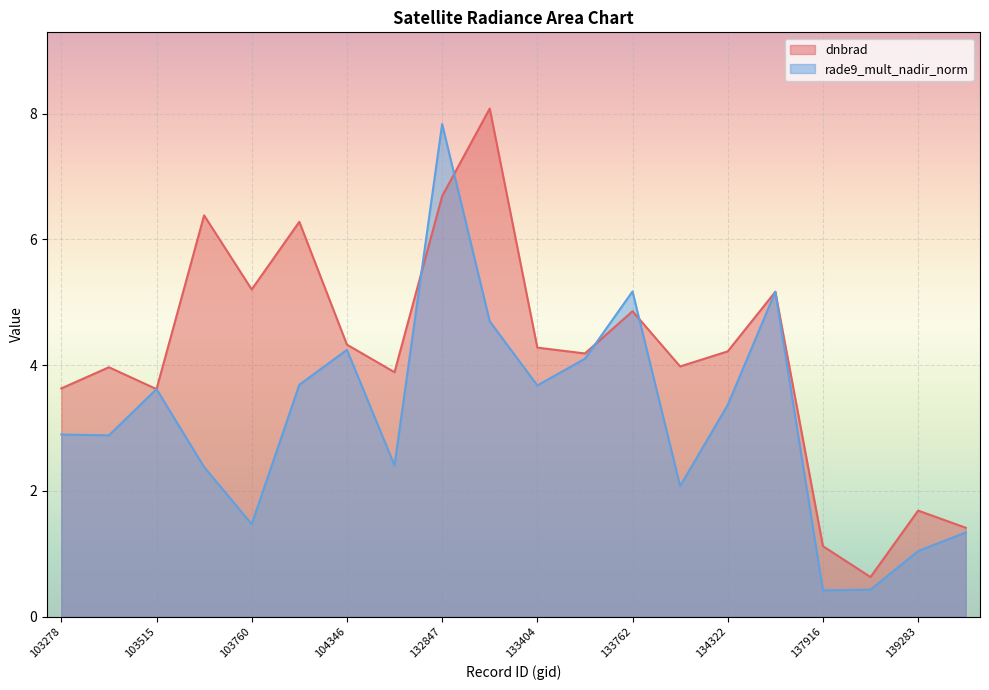

What is the difference between the rade9_mult_nadir_norm values at 103642 and 139283?

1.3